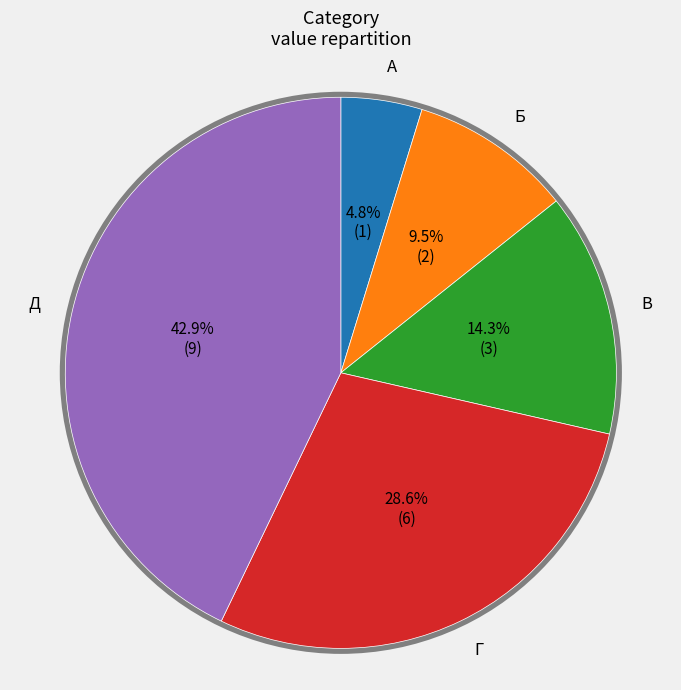

What is the total percentage of Б and Д?

52.4%